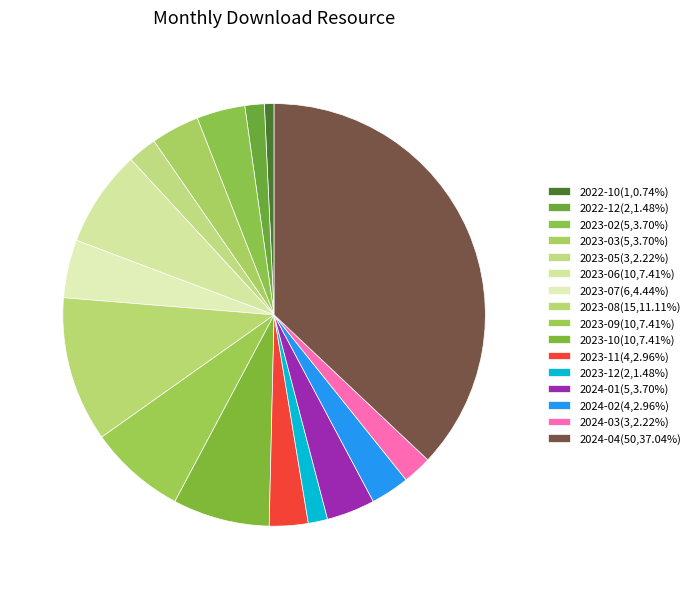

How many slices are in this pie chart?

16